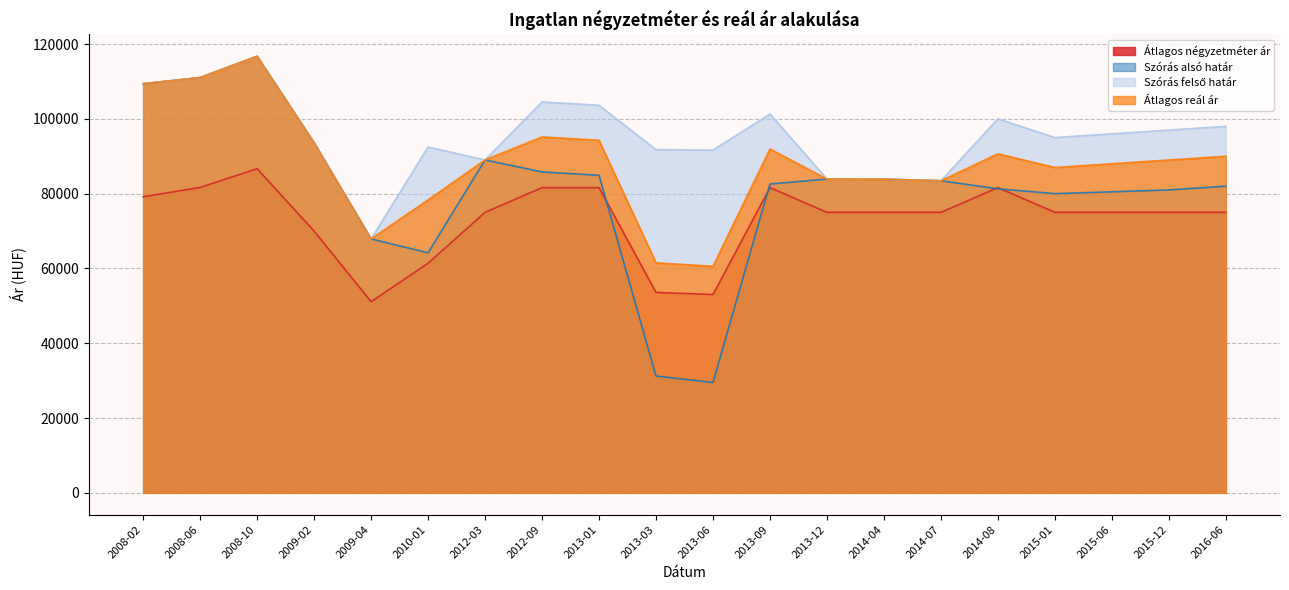

Reading left to right, extract all data points from this chart.

Átlagos négyzetméter ár: 2008-02=79166	2008-06=81666	2008-10=86666	2009-02=69999	2009-04=51111	2010-01=61389	2012-03=75000	2012-09=81617	2013-01=81617	2013-03=53595	2013-06=53023	2013-09=81617	2013-12=75000	2014-04=75000	2014-07=75000	2014-08=81617	2015-01=75000	2015-06=75000	2015-12=75000	2016-06=75000
Szórás alsó határ: 2008-02=109403	2008-06=111055	2008-10=116742	2009-02=93607	2009-04=67897	2010-01=64187	2012-03=89022	2012-09=85808	2013-01=84914	2013-03=31233	2013-06=29501	2013-09=82586	2013-12=83913	2014-04=83870	2014-07=83449	2014-08=81293	2015-01=80000	2015-06=80500	2015-12=81000	2016-06=82000
Szórás felső határ: 2008-02=109403	2008-06=111055	2008-10=116742	2009-02=93607	2009-04=67897	2010-01=92471	2012-03=89022	2012-09=104524	2013-01=103630	2013-03=91775	2013-06=91659	2013-09=101302	2013-12=83913	2014-04=83870	2014-07=83449	2014-08=100009	2015-01=95000	2015-06=96000	2015-12=97000	2016-06=98000
Átlagos reál ár: 2008-02=109403	2008-06=111055	2008-10=116742	2009-02=93607	2009-04=67897	2010-01=78329	2012-03=89022	2012-09=95166	2013-01=94272	2013-03=61504	2013-06=60580	2013-09=91944	2013-12=83913	2014-04=83870	2014-07=83449	2014-08=90651	2015-01=87000	2015-06=88000	2015-12=89000	2016-06=90000